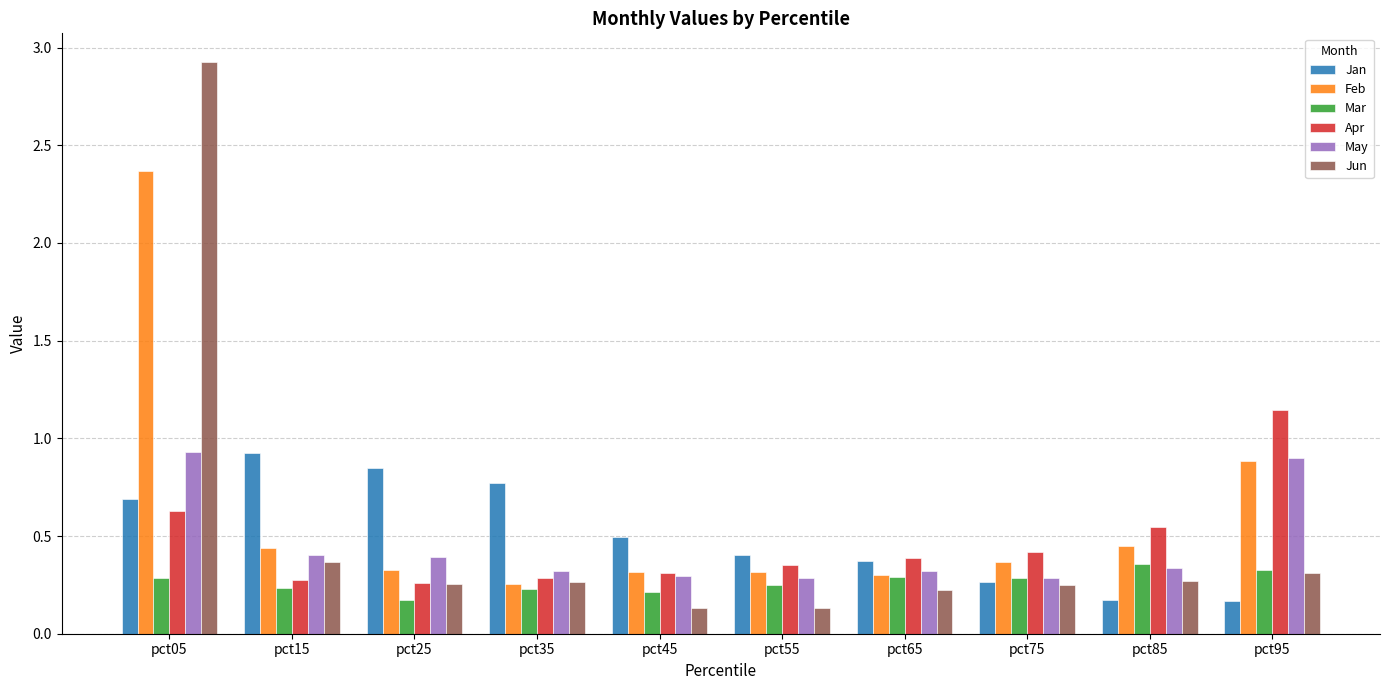

Which category has the highest value in the Jun series?

pct05